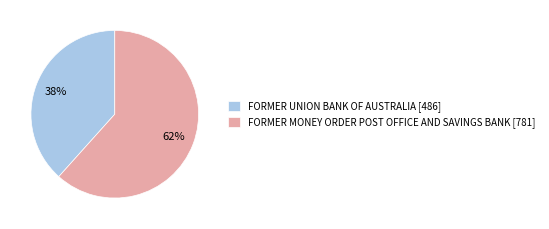

To the nearest percent, what portion does FORMER UNION BANK OF AUSTRALIA represent?

38%